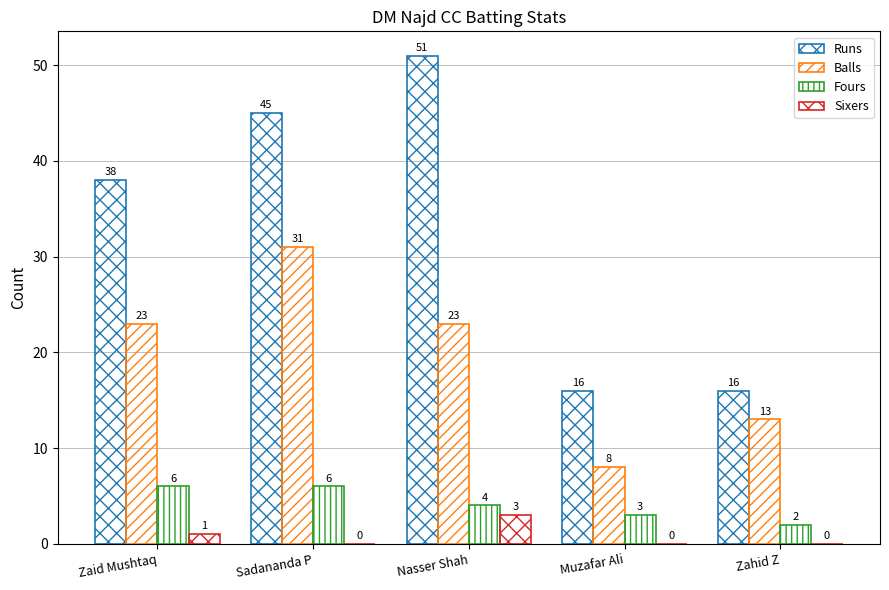

Is the value of Sixers at Muzafar Ali greater than the value of Fours at Sadananda P?

No